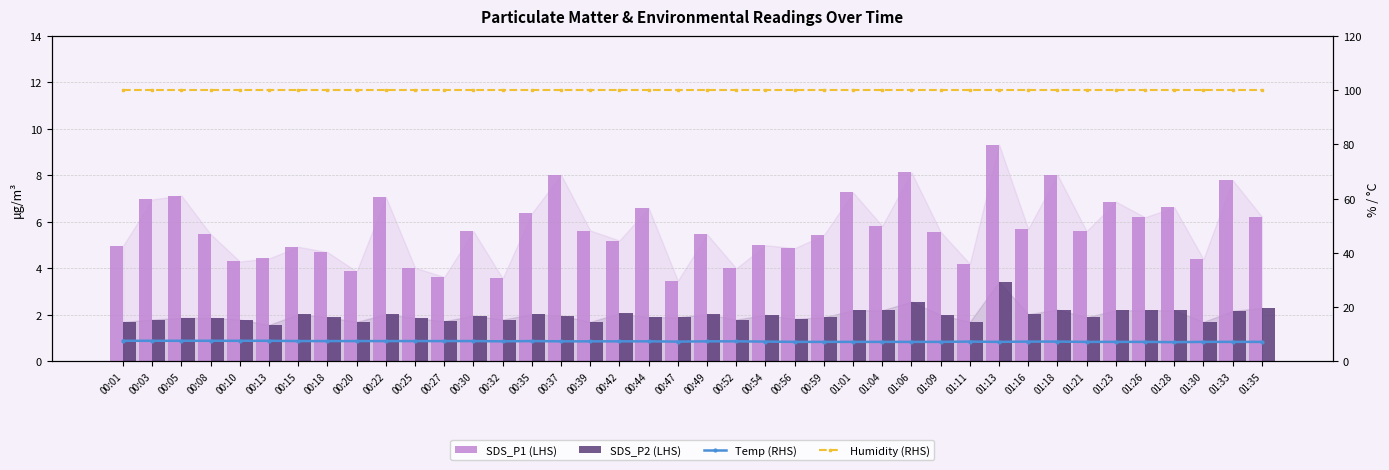

List the labels in order of Humidity (RHS) value, smallest first.

00:01, 00:03, 00:05, 00:08, 00:10, 00:13, 00:15, 00:18, 00:20, 00:22, 00:25, 00:27, 00:30, 00:32, 00:35, 00:37, 00:39, 00:42, 00:44, 00:47, 00:49, 00:52, 00:54, 00:56, 00:59, 01:01, 01:04, 01:06, 01:09, 01:11, 01:13, 01:16, 01:18, 01:21, 01:23, 01:26, 01:28, 01:30, 01:33, 01:35